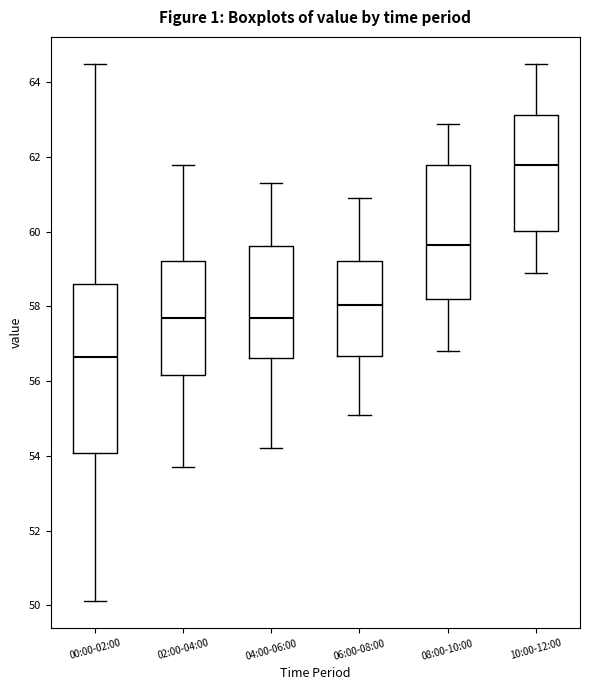

Comparing the boxes themselves (not the whiskers), which one is the tallest?

00:00-02:00